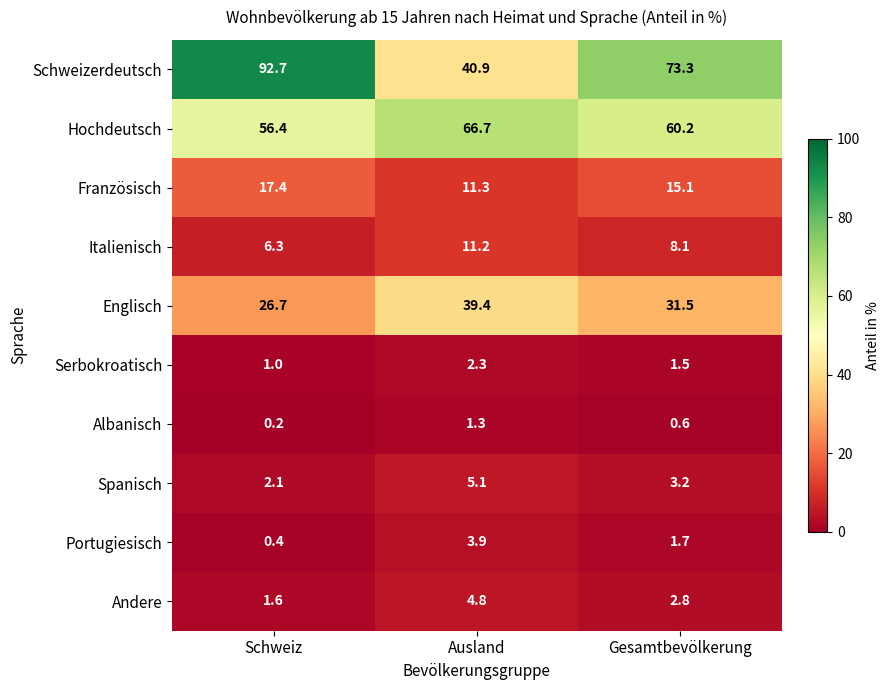

Is it true that Hochdeutsch equals 56.4 at Schweiz?

True